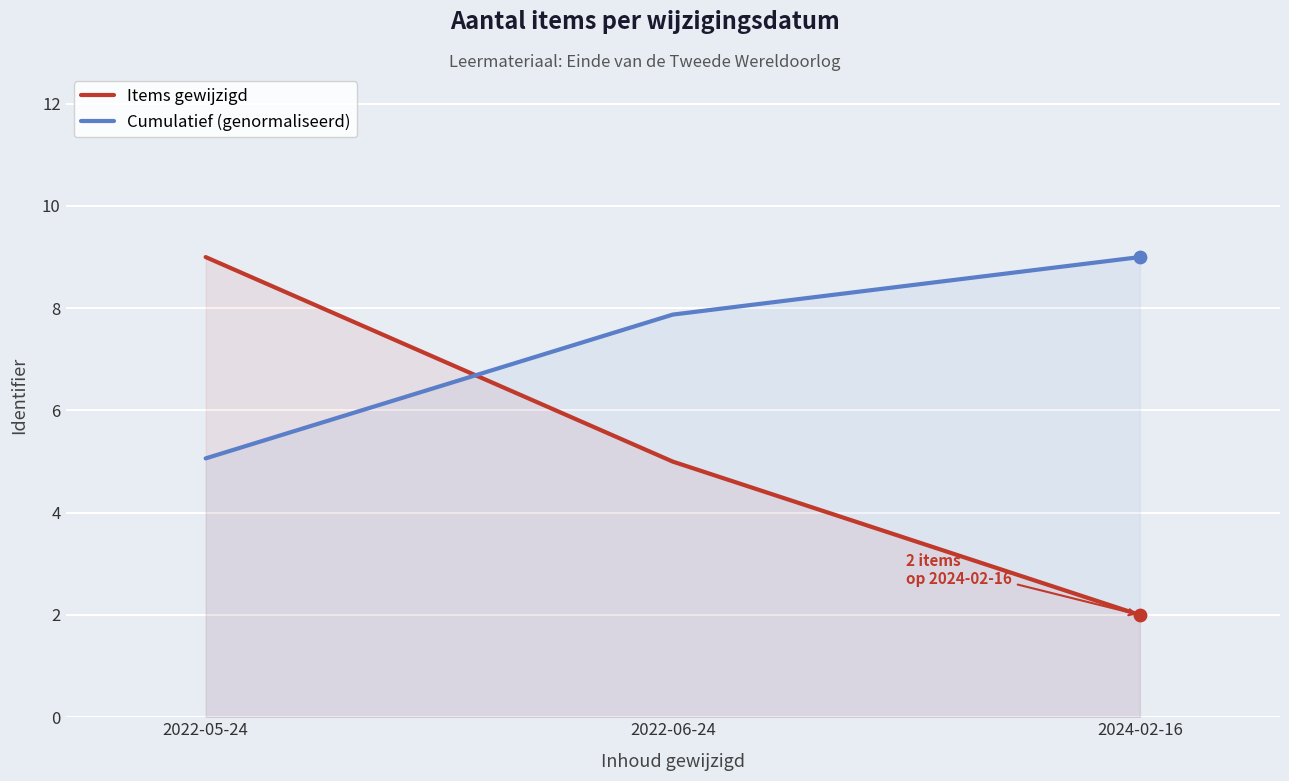

Which series reaches the maximum Y coordinate?

Items gewijzigd